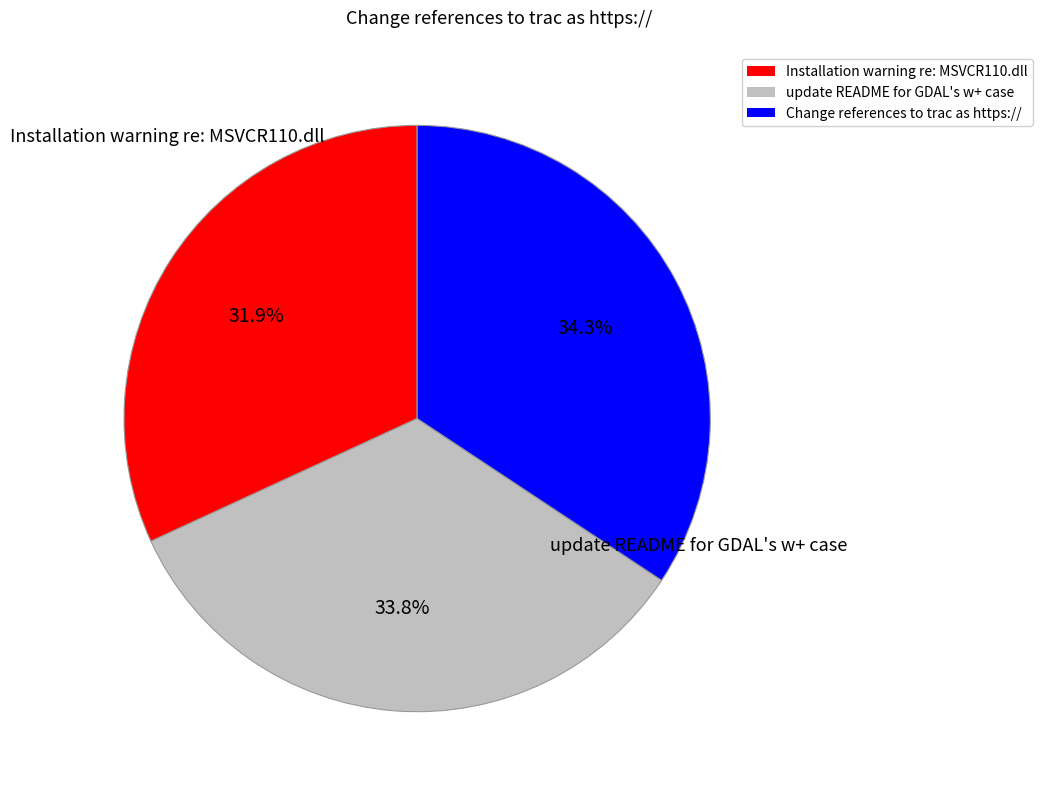

The update README for GDAL's w+ case slice represents 20% of the pie. True or false?

False